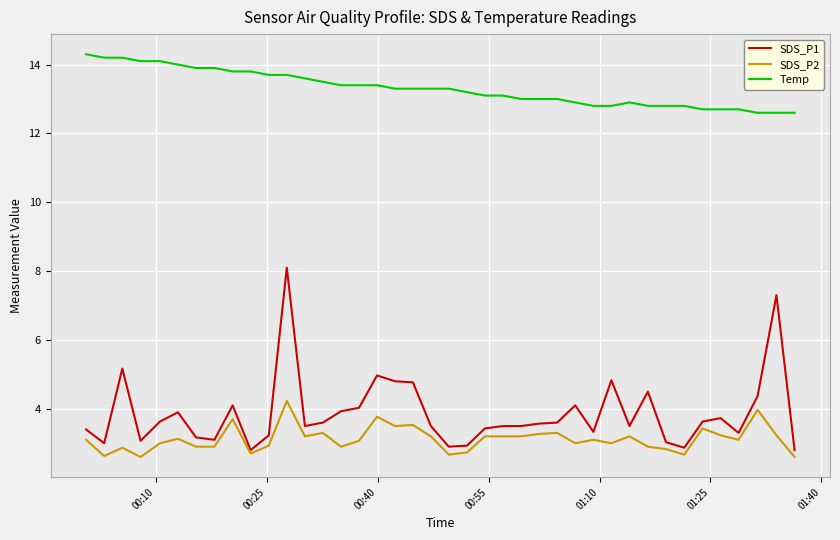

Rank the series by their maximum value, from highest to lowest.

Temp, SDS_P1, SDS_P2